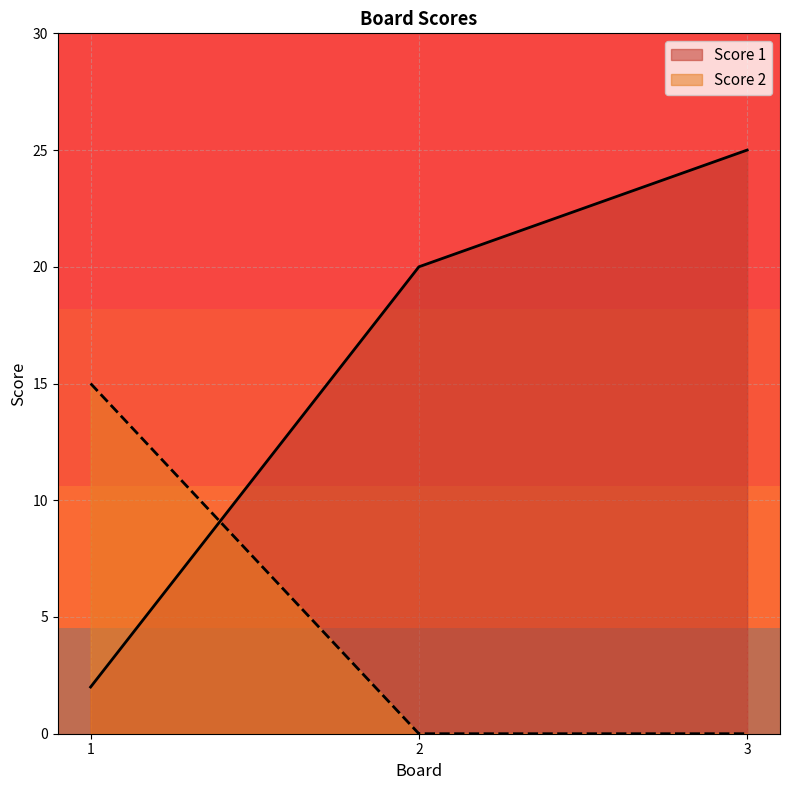

At how many categories does at least one series exceed 16?

2